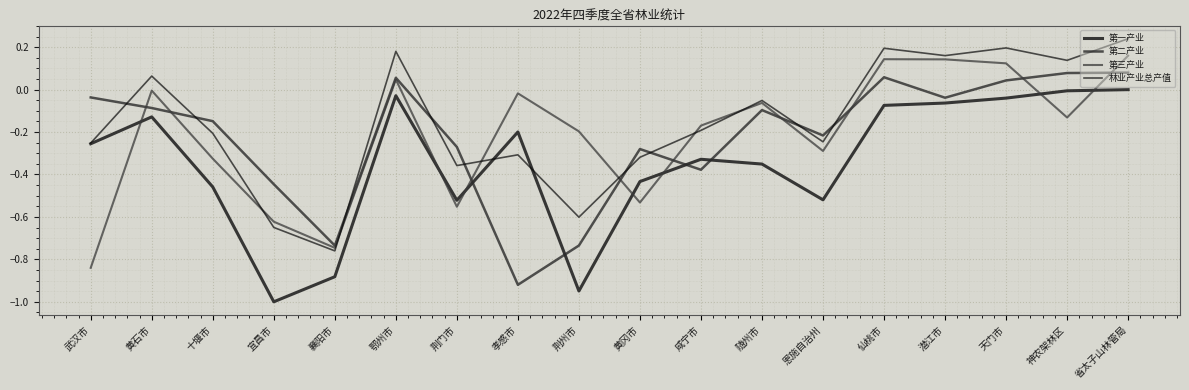

Does the chart display data point markers on the line(s)?

No